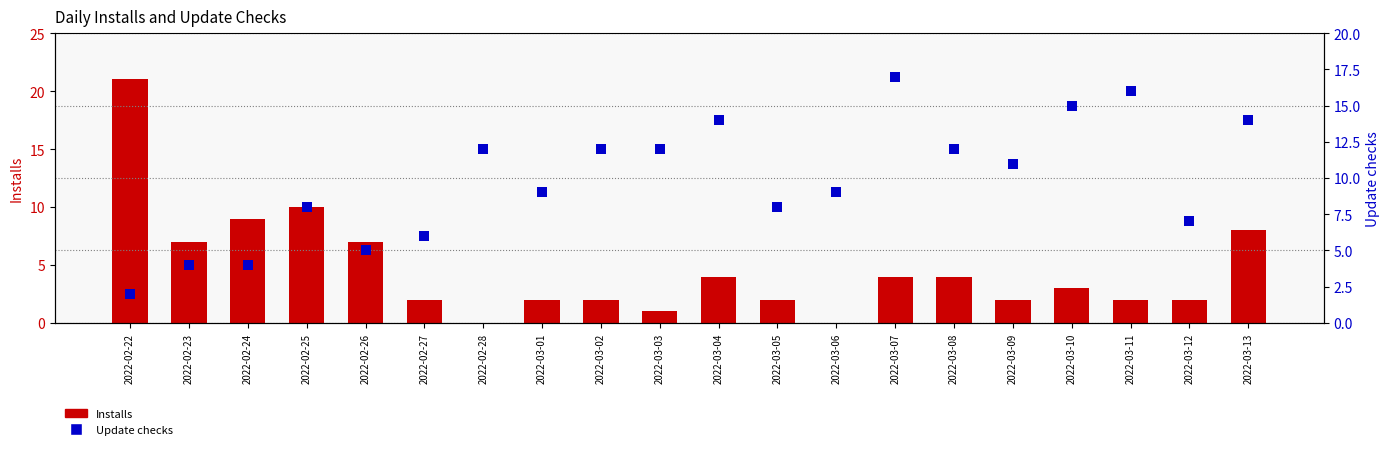

Which series has the largest total across all categories?

Update checks